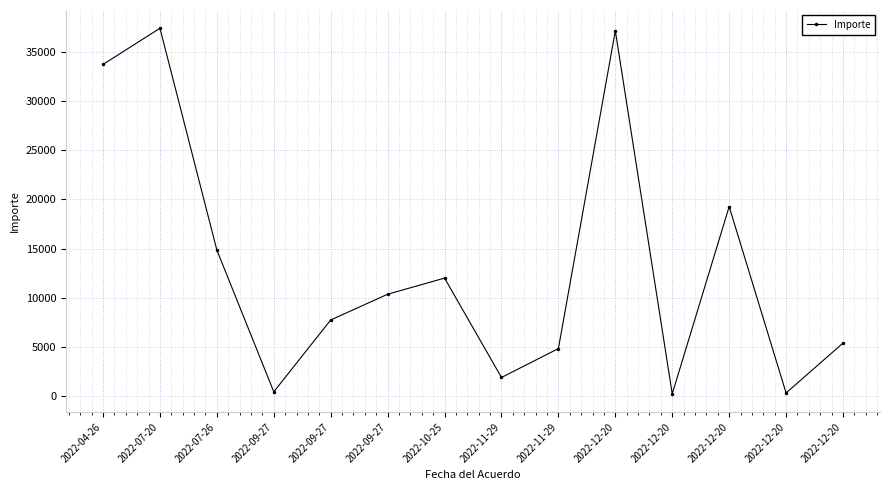

Does the chart have visible grid lines?

Yes